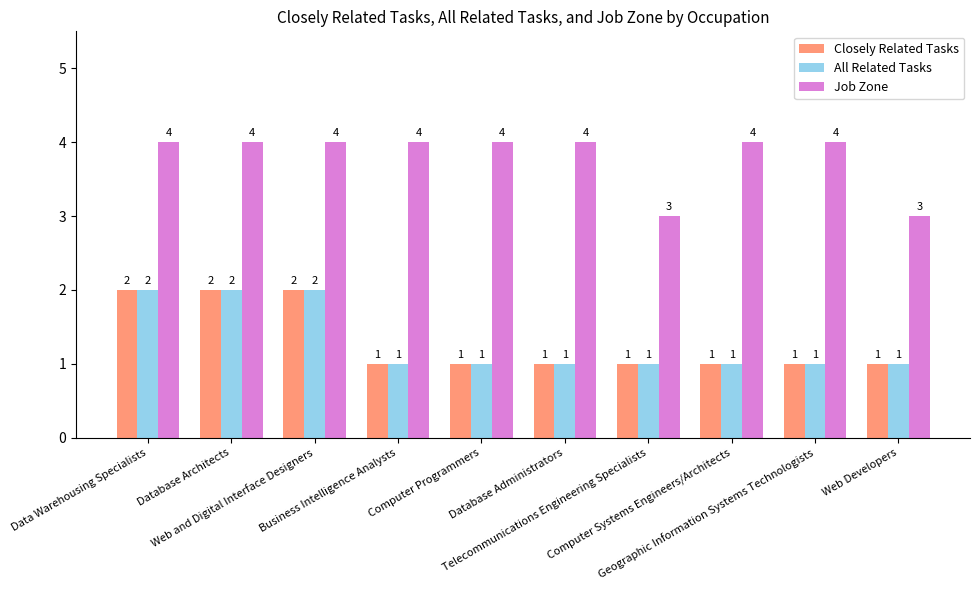

Reading left to right, list all the values displayed in this chart.

Closely Related Tasks: Data Warehousing Specialists=2	Database Architects=2	Web and Digital Interface Designers=2	Business Intelligence Analysts=1	Computer Programmers=1	Database Administrators=1	Telecommunications Engineering Specialists=1	Computer Systems Engineers/Architects=1	Geographic Information Systems Technologists=1	Web Developers=1
All Related Tasks: Data Warehousing Specialists=2	Database Architects=2	Web and Digital Interface Designers=2	Business Intelligence Analysts=1	Computer Programmers=1	Database Administrators=1	Telecommunications Engineering Specialists=1	Computer Systems Engineers/Architects=1	Geographic Information Systems Technologists=1	Web Developers=1
Job Zone: Data Warehousing Specialists=4	Database Architects=4	Web and Digital Interface Designers=4	Business Intelligence Analysts=4	Computer Programmers=4	Database Administrators=4	Telecommunications Engineering Specialists=3	Computer Systems Engineers/Architects=4	Geographic Information Systems Technologists=4	Web Developers=3